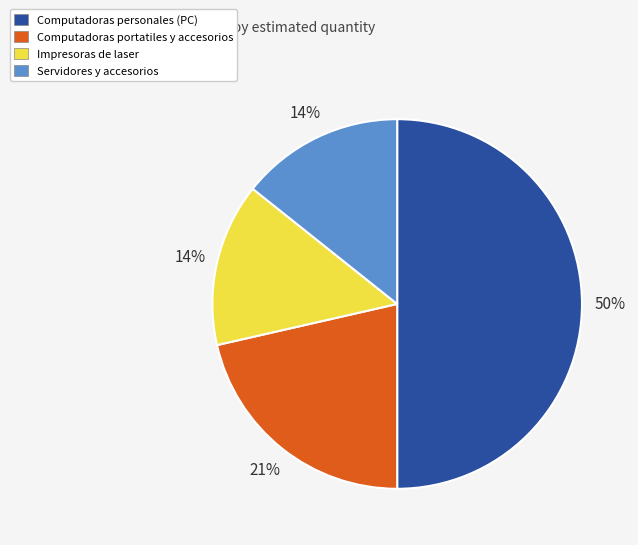

The Computadoras portatiles y accesorios slice represents 16% of the pie. True or false?

False